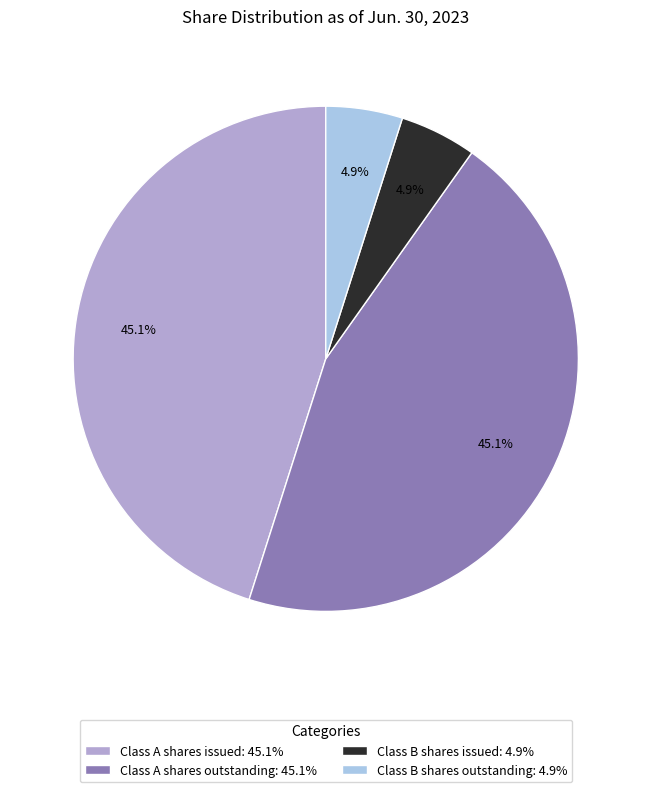

The Class A shares issued slice represents 45% of the pie. True or false?

True